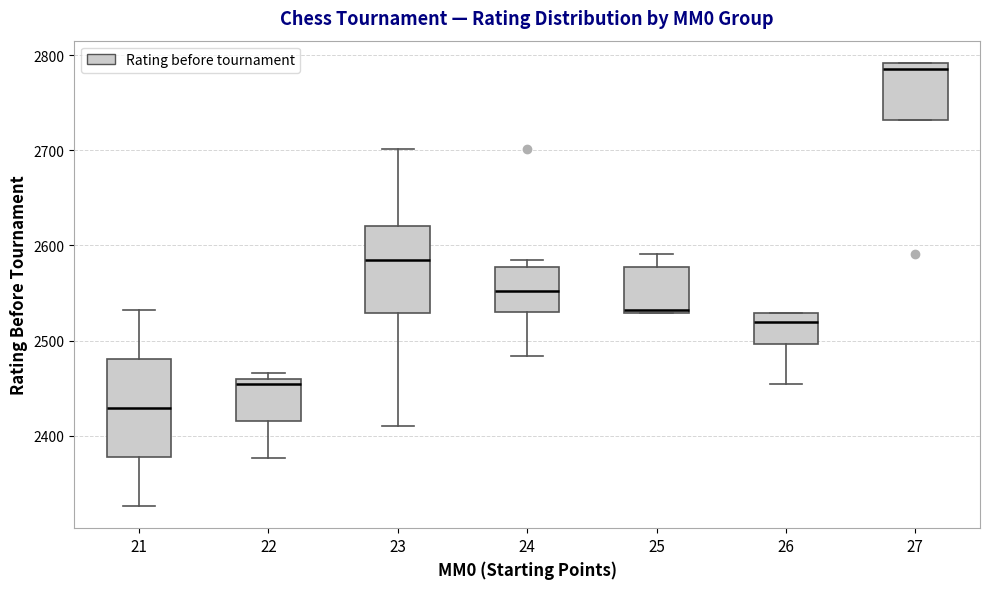

Reading left to right, transcribe this box plot: for each box, give where its median line is, the range the box spans, and where its two whiskers end, as read against the y-axis. The values are not printed on the chart, so give them approximately, as read against the axis.

21: median 2430, box 2380 to 2480, whiskers 2330 to 2530
22: median 2450, box 2420 to 2460, whiskers 2380 to 2470
23: median 2590, box 2530 to 2620, whiskers 2410 to 2700
24: median 2550, box 2530 to 2580, whiskers 2480 to 2590
25: median 2530, box 2530 to 2580, whiskers 2530 to 2590
26: median 2520, box 2500 to 2530, whiskers 2450 to 2530
27: median 2790 (just below the box's upper edge), box 2730 to 2790, whiskers 2730 to 2790